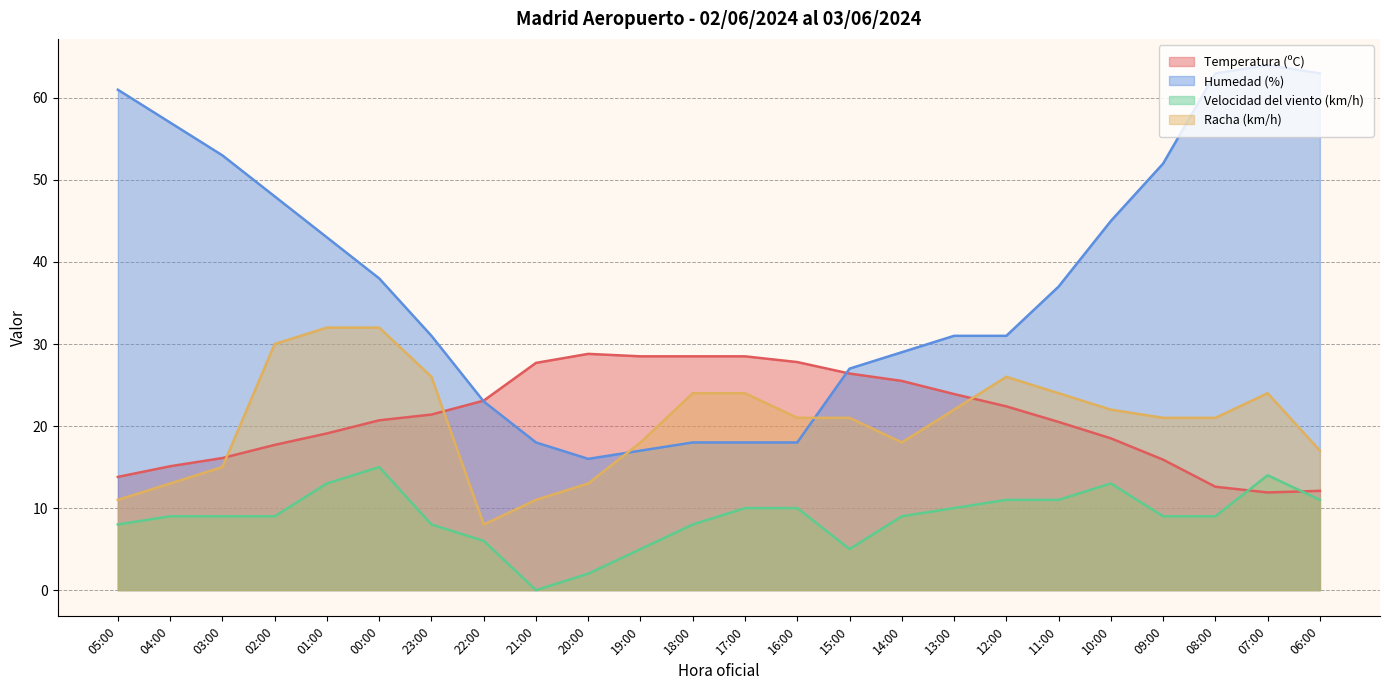

What is the value of the Racha (km/h) point at the 7th from the left?

26.0